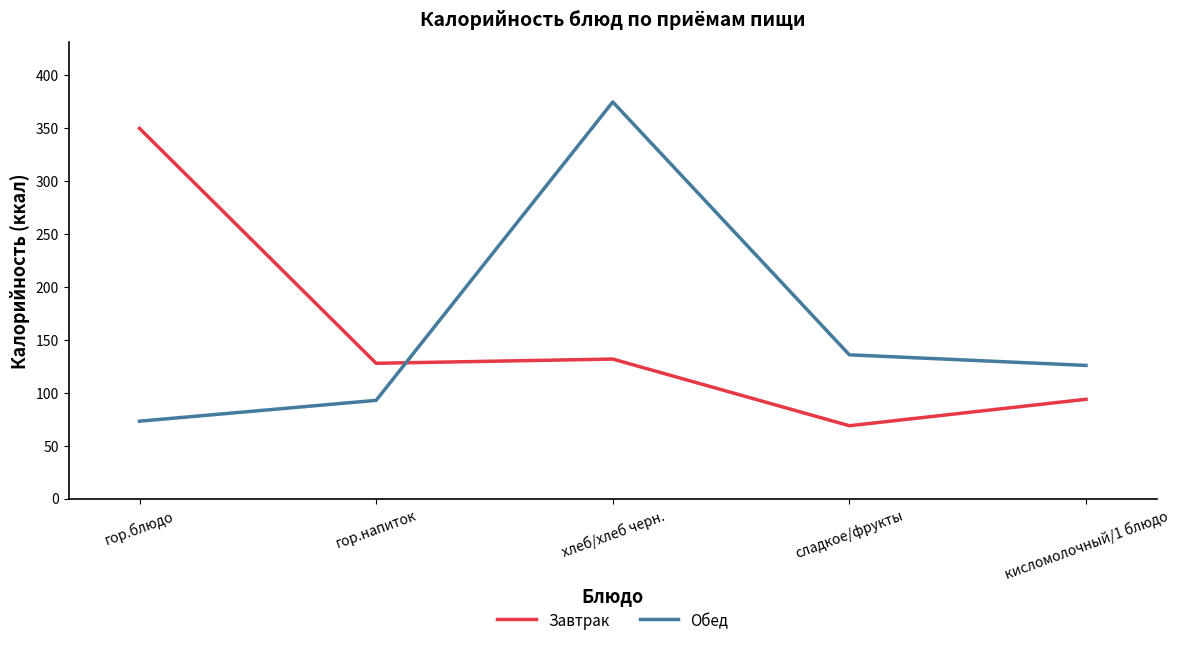

Where does the Обед series first go above 126?

хлеб/хлеб черн.